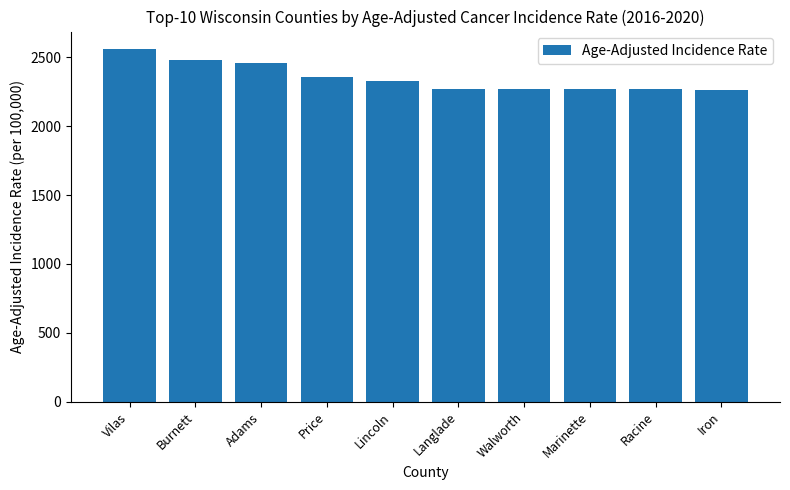

What is the change in value from Lincoln to Marinette?

-55.2